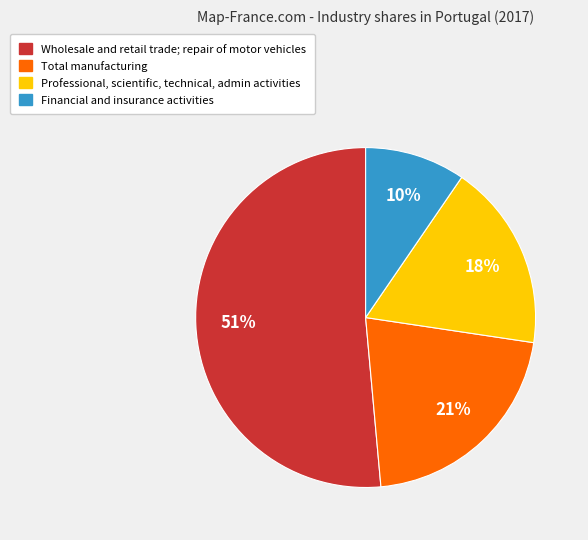

Which slice is the largest?

Wholesale and retail trade; repair of motor vehicles